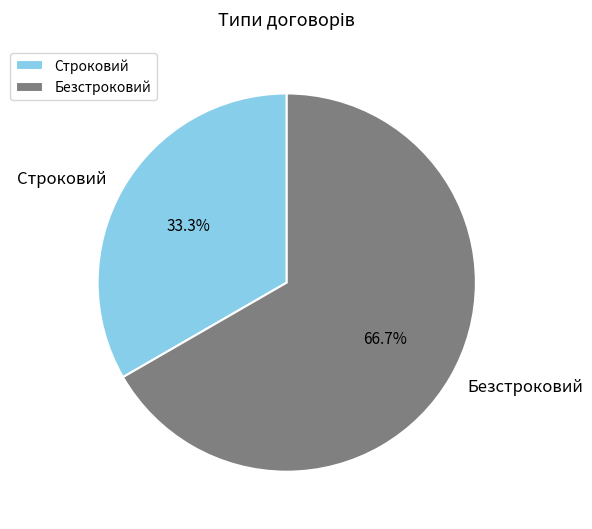

Approximately how many times larger is the value at Безстроковий compared to Строковий?

2.0